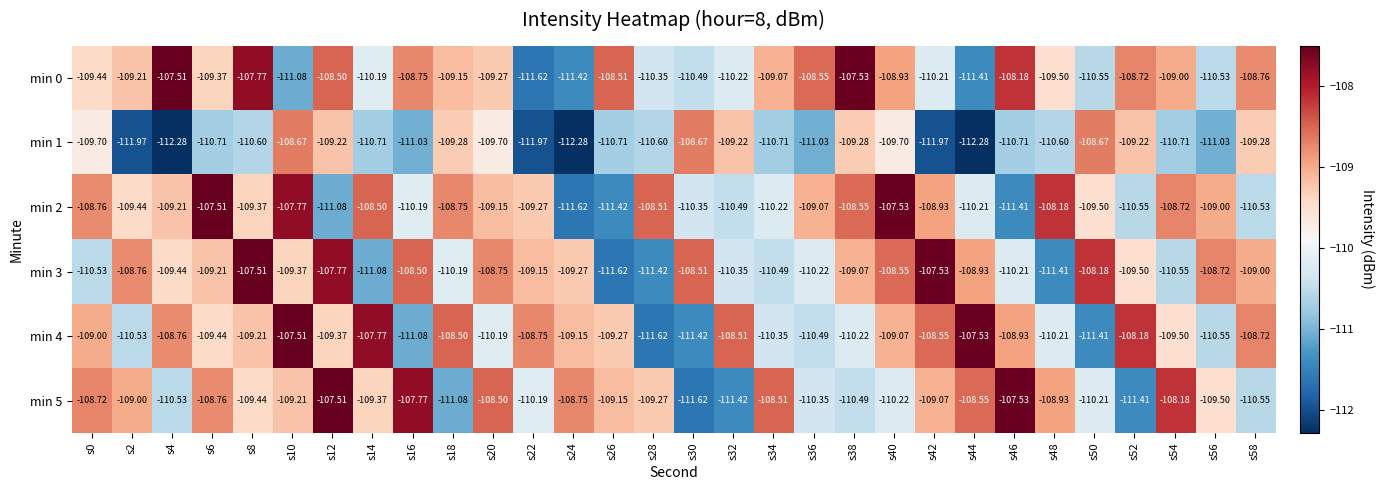

What is the difference between the highest and lowest values at s32?

2.9